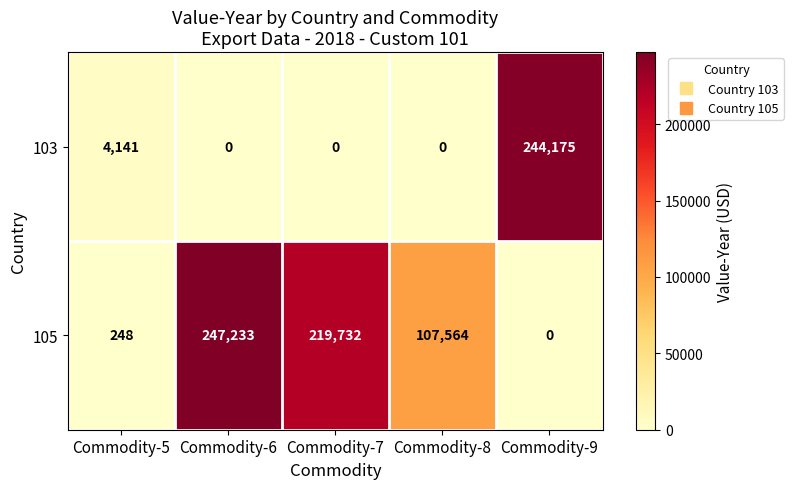

Reading left to right, transcribe all the data shown in this chart.

103: 4141	0	0	0	244175
105: 248	247233	219732	107564	0